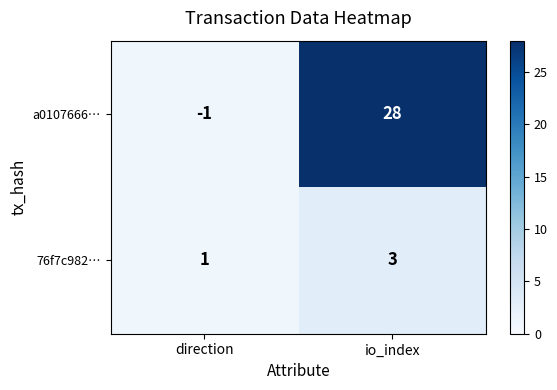

List the series in order of their overall mean, lowest first.

76f7c982…, a0107666…